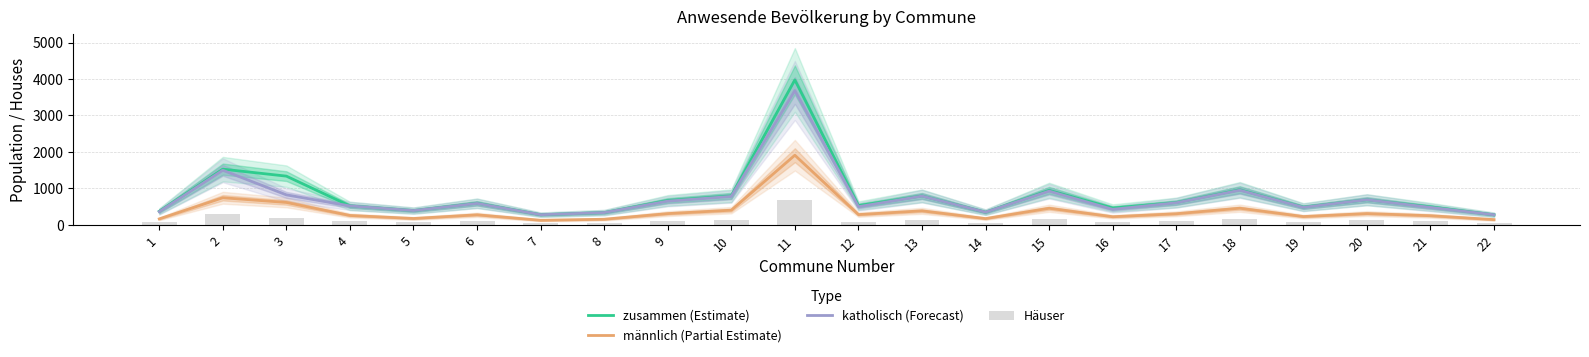

At which label does Häuser first exceed 108?

2